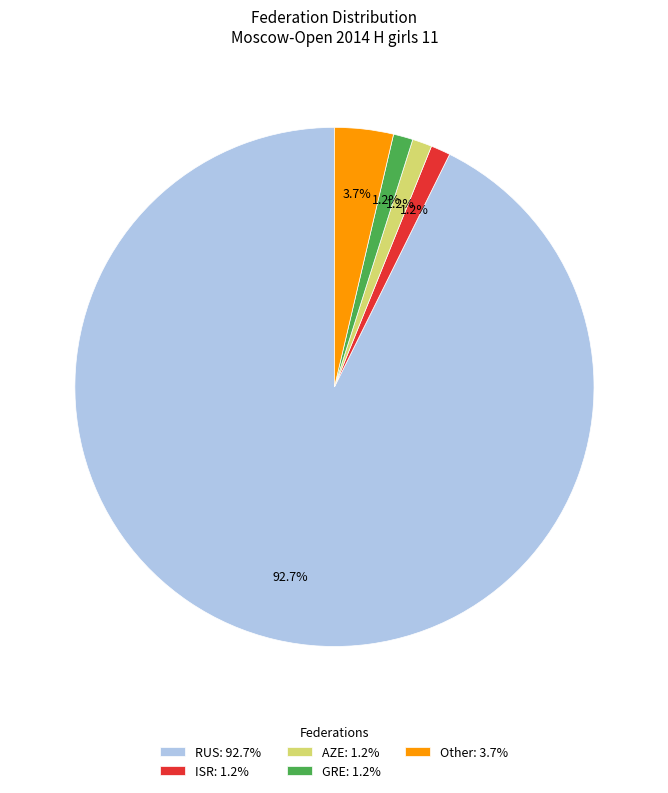

To the nearest percent, what is the combined percentage of AZE and RUS?

94%